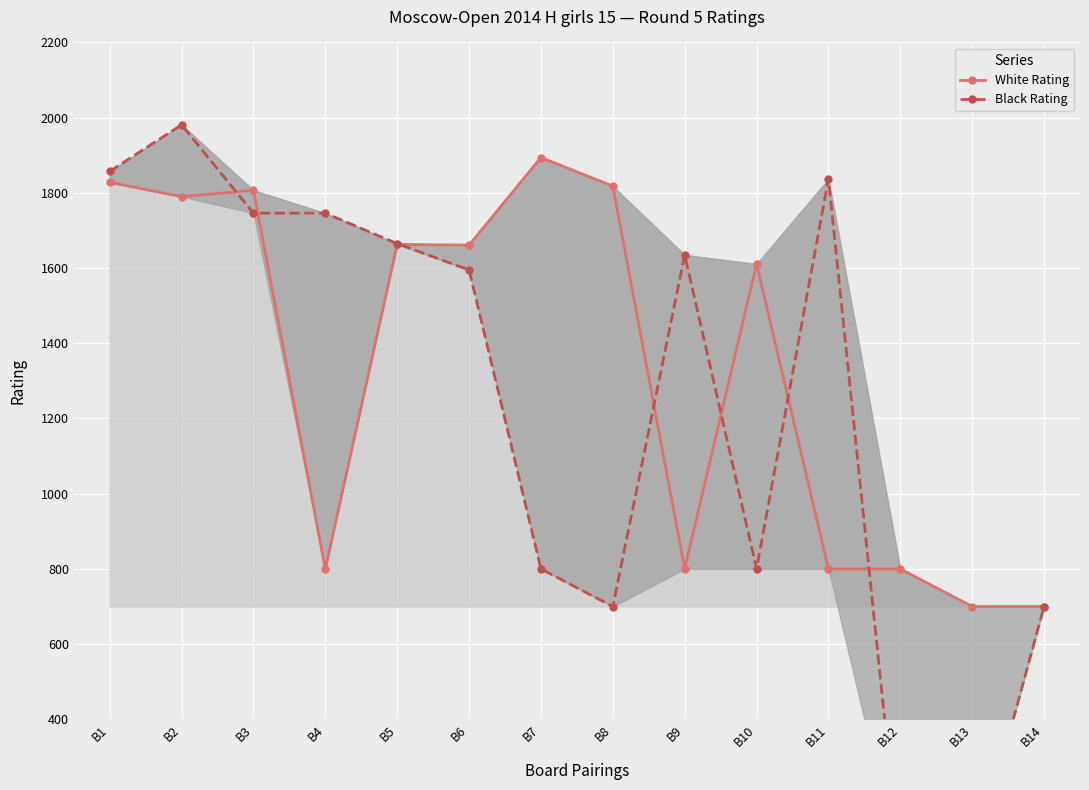

Reading right to left, transcribe all the data shown in this chart.

White Rating: 700	700	800	800	1611	800	1818	1894	1661	1663	800	1807	1790	1828
Black Rating: 700	0	0	1837	800	1635	700	800	1595	1665	1746	1746	1981	1857